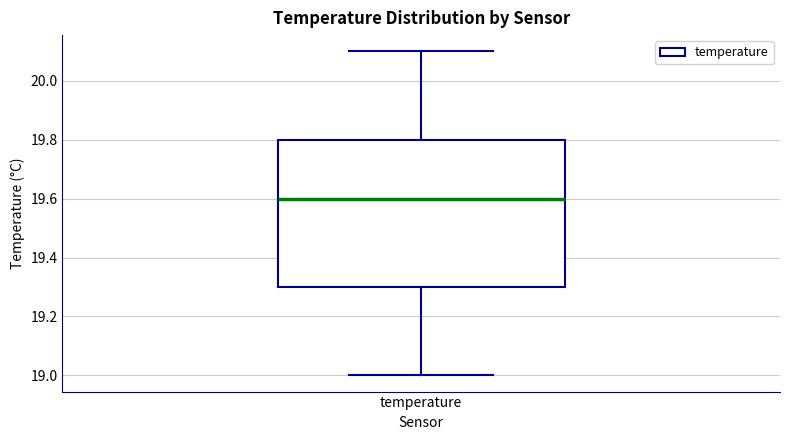

Where does the lower whisker of the box for temperature end on the y-axis? The values are not printed on the chart, so give them approximately, as read against the axis.

19.0